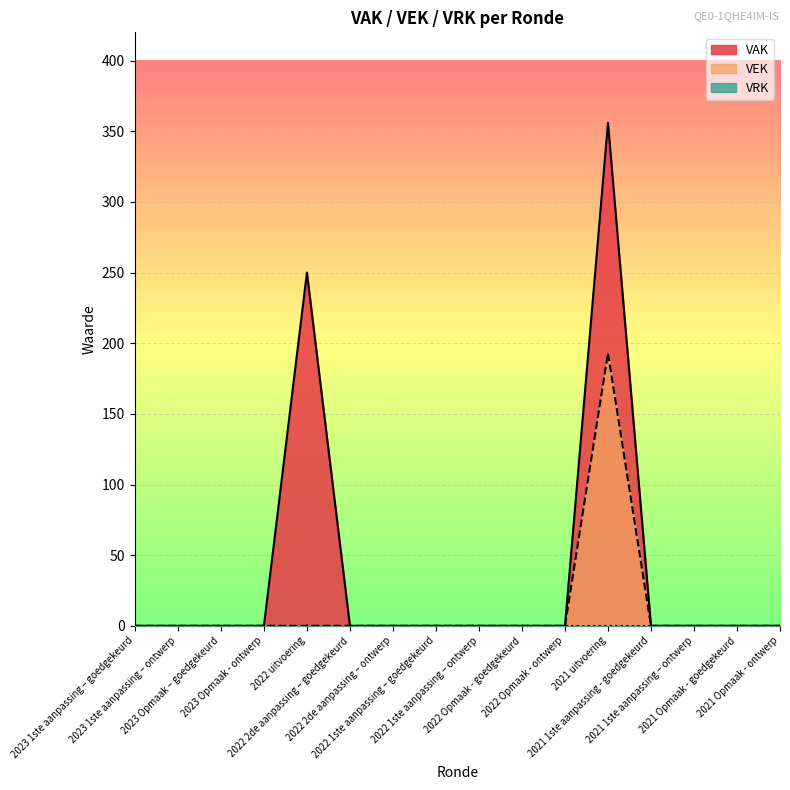

Reading left to right, list all the values displayed in this chart.

VAK: 0	0	0	0	250	0	0	0	0	0	0	356	0	0	0	0
VEK: 0	0	0	0	0	0	0	0	0	0	0	193	0	0	0	0